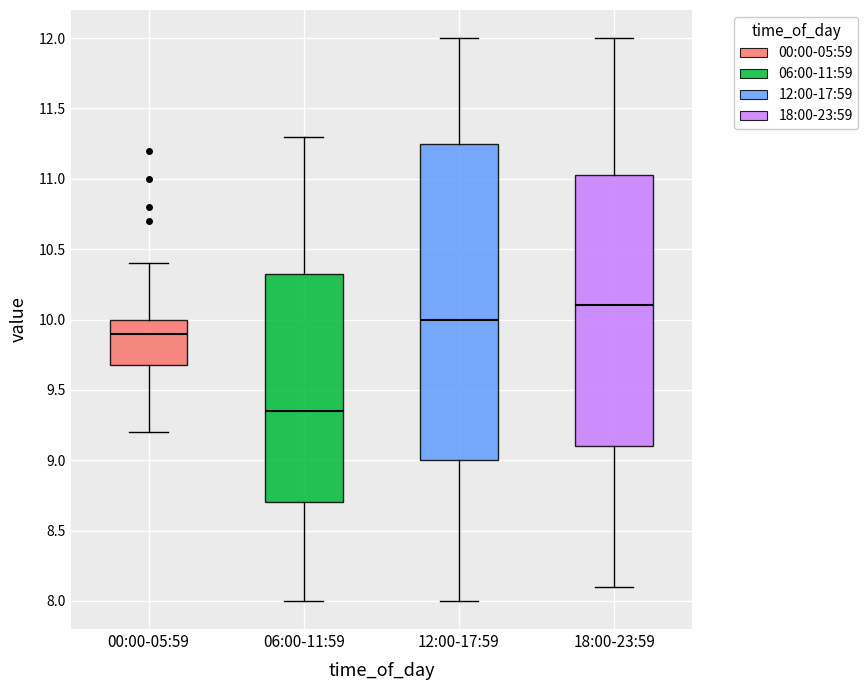

Where does the lower whisker of the box for 12:00-17:59 end on the y-axis? The values are not printed on the chart, so give them approximately, as read against the axis.

8.00